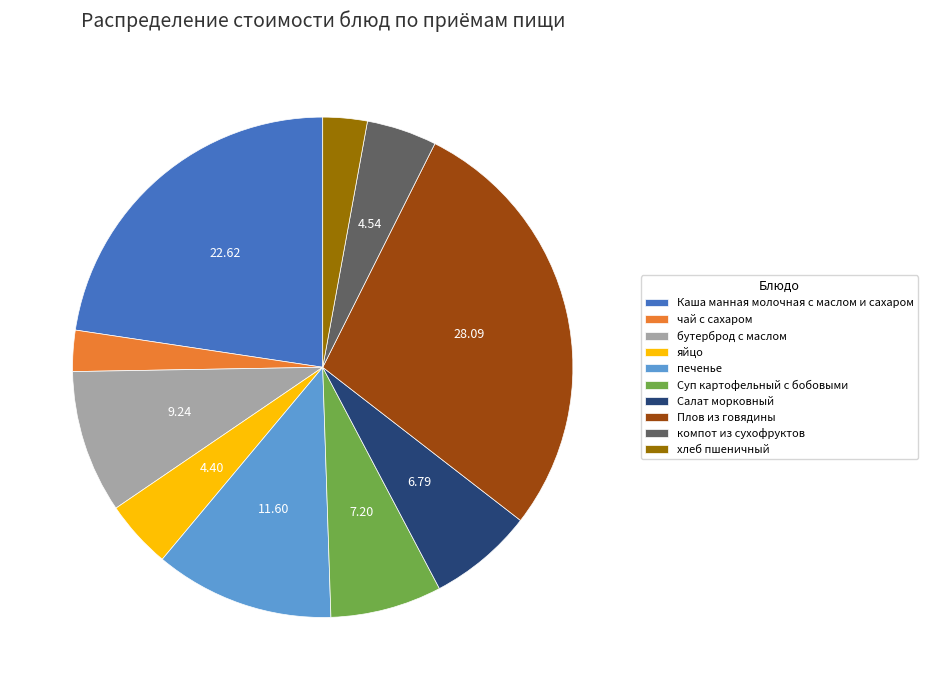

Do Суп картофельный с бобовыми and яйцо together represent more than half of the pie?

No